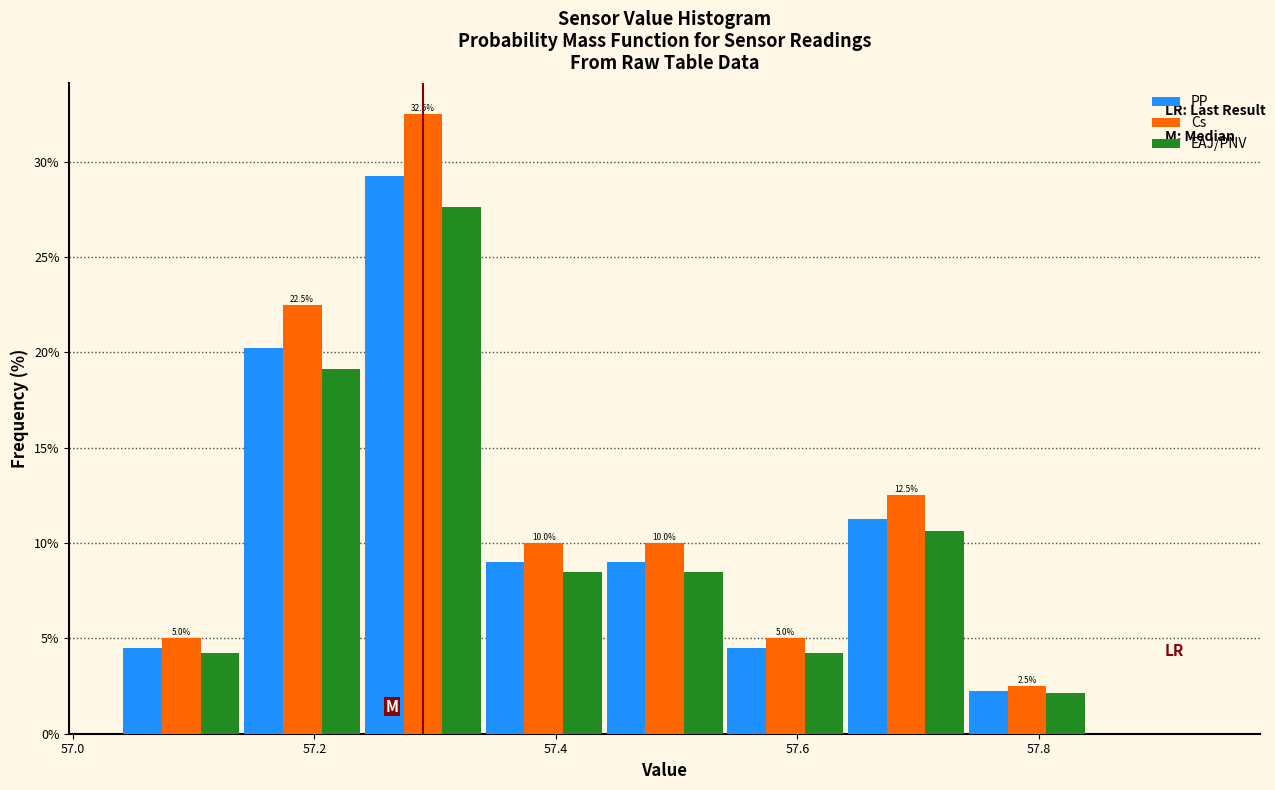

In the Cs series, which range on the x-axis has the tallest bar?

57.24 to 57.34